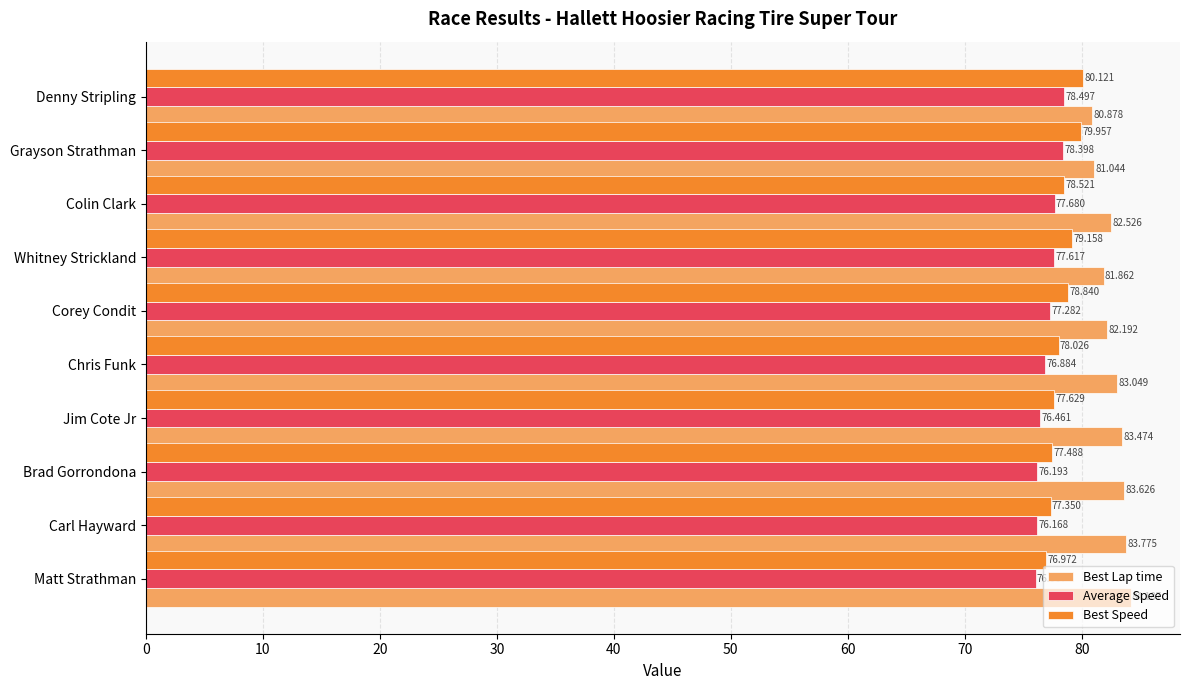

Where is Average Speed nearest to the value 77?

Chris Funk